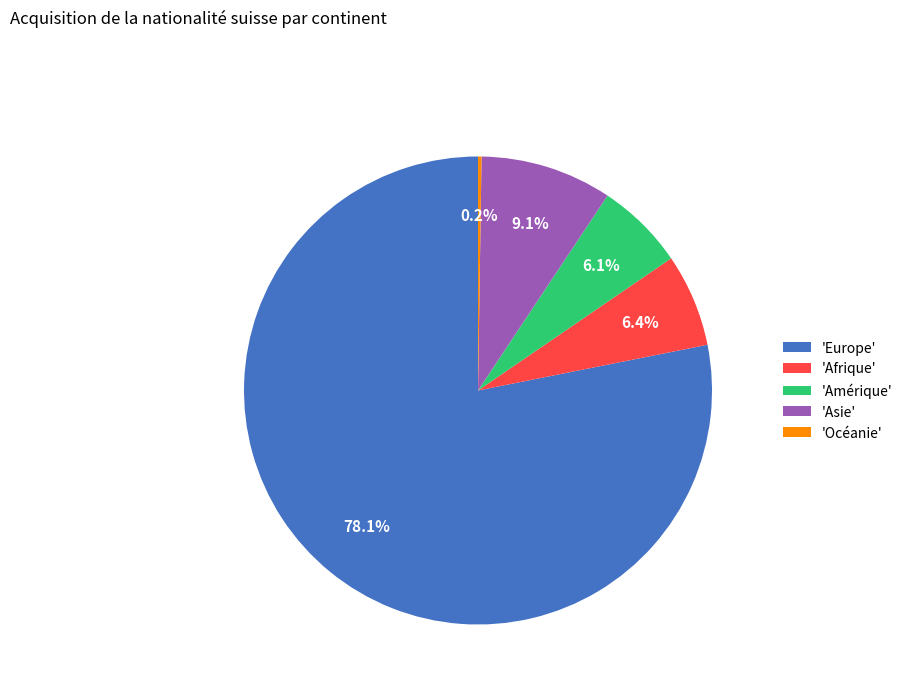

Which category has the biggest portion of the pie?

'Europe'